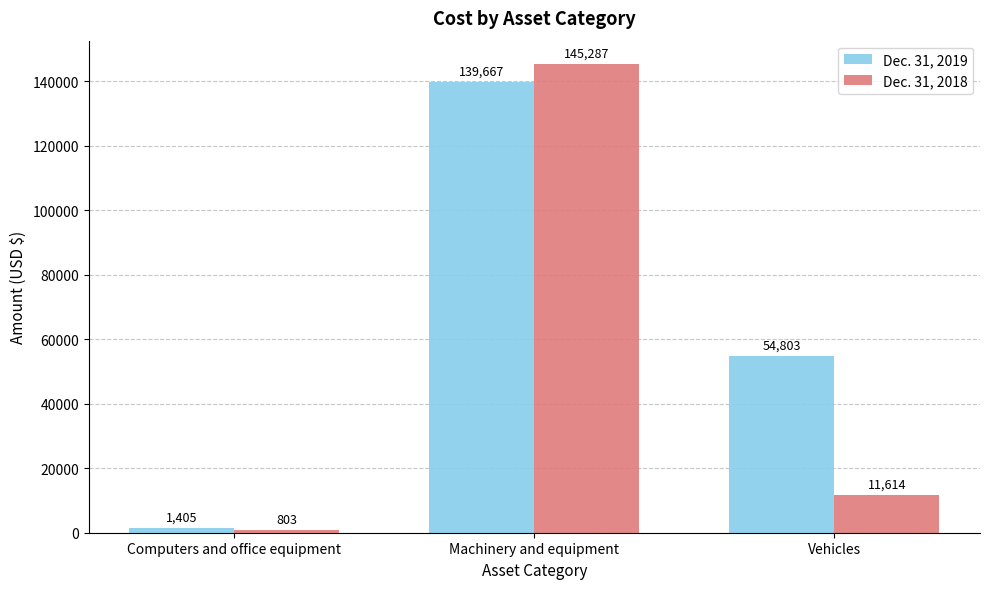

The value of Dec. 31, 2019 at Computers and office equipment is 1405. True or false?

True